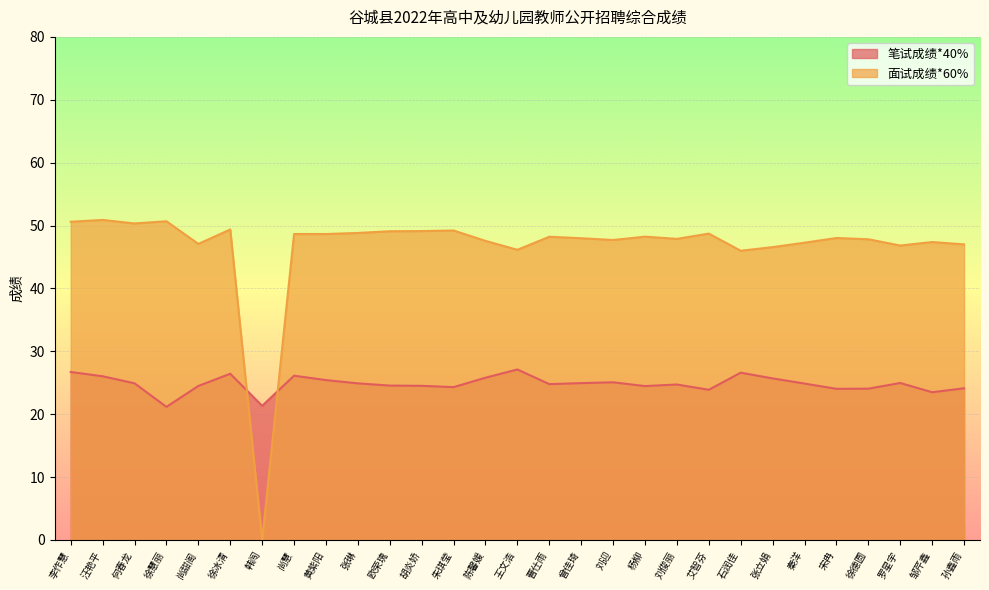

At how many categories does at least one series exceed 10?

29